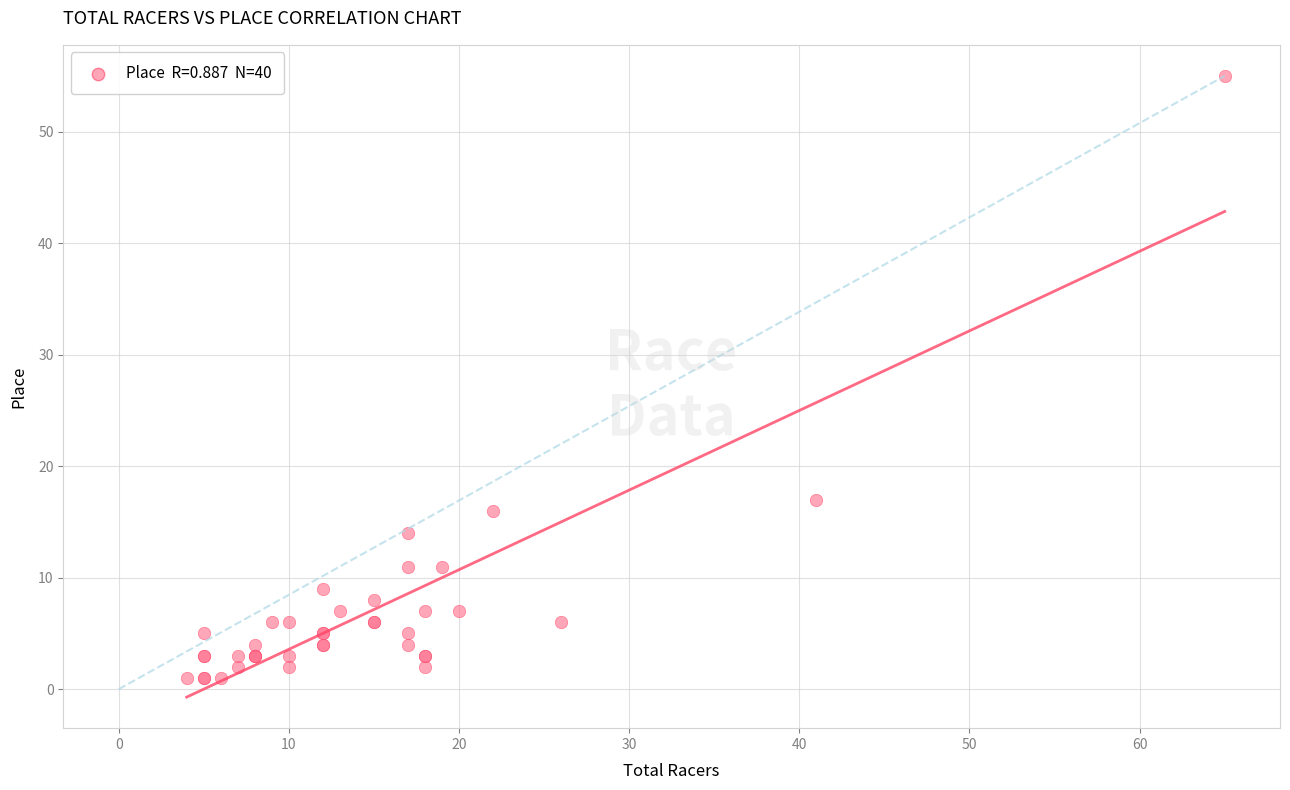

What Y value in the scatter plot is closest to 28?

17